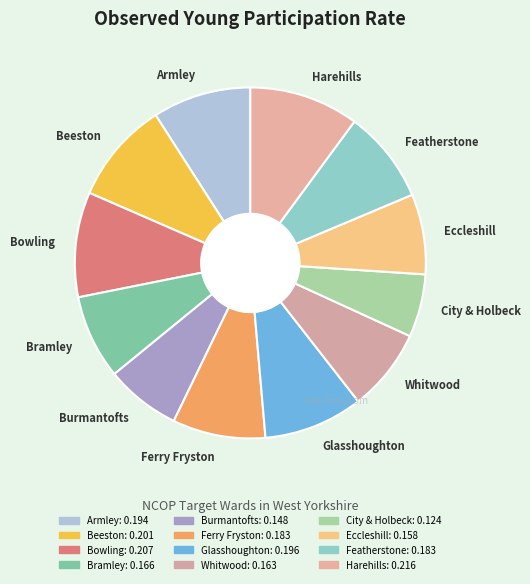

Is it true that Harehills is 18% of the pie?

False